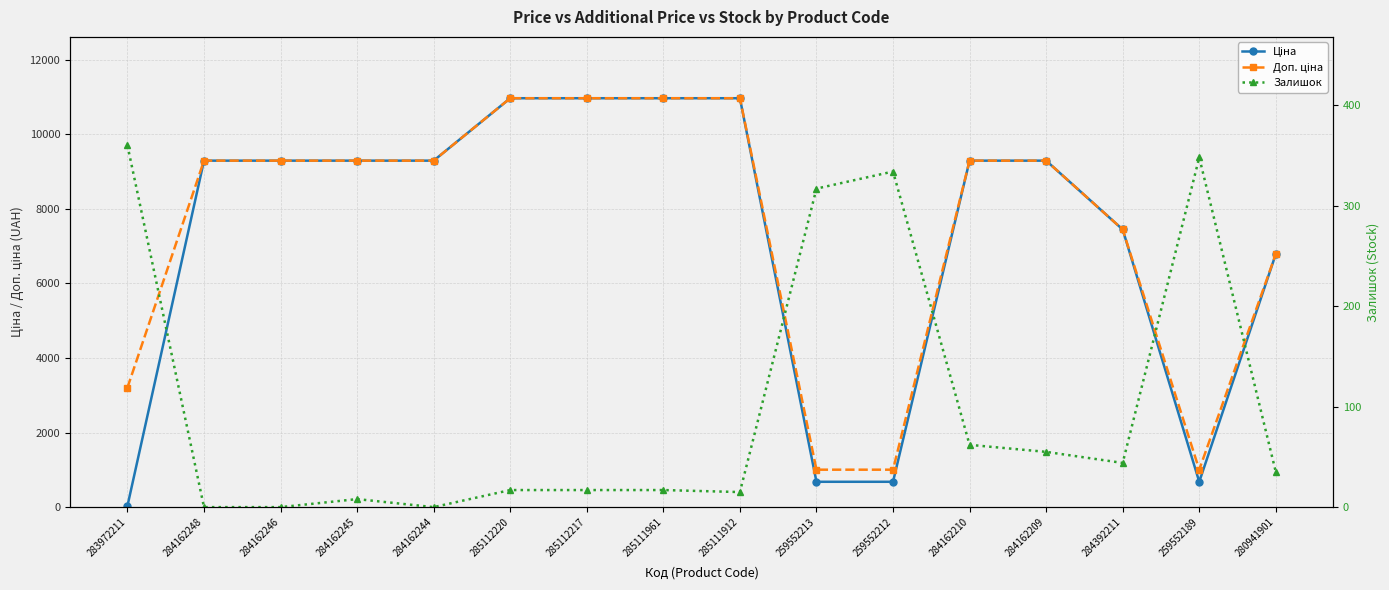

True or false: Залишок has a value of 19.4 at 280941901.

False